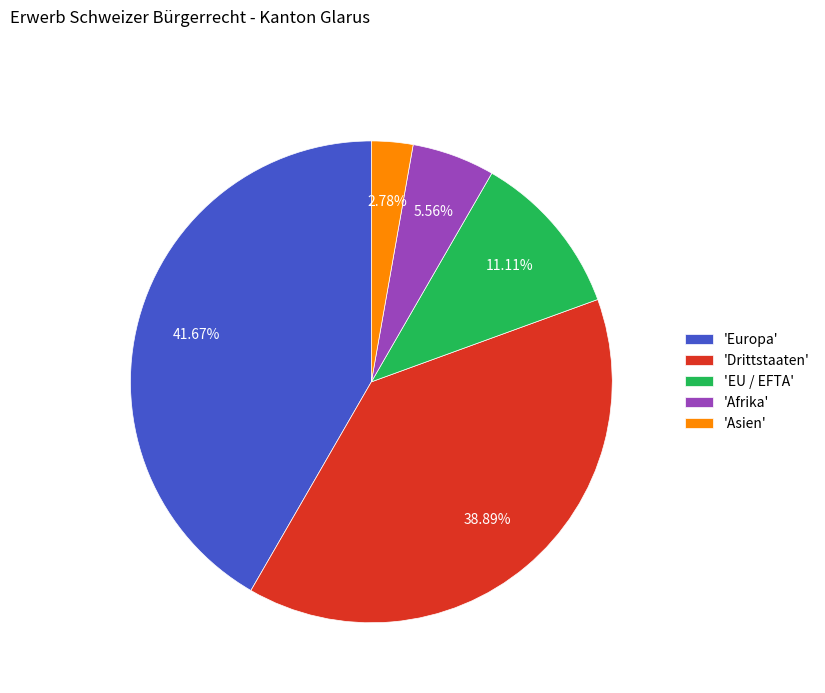

To the nearest percent, what is the difference between the largest and smallest slice percentages?

39%